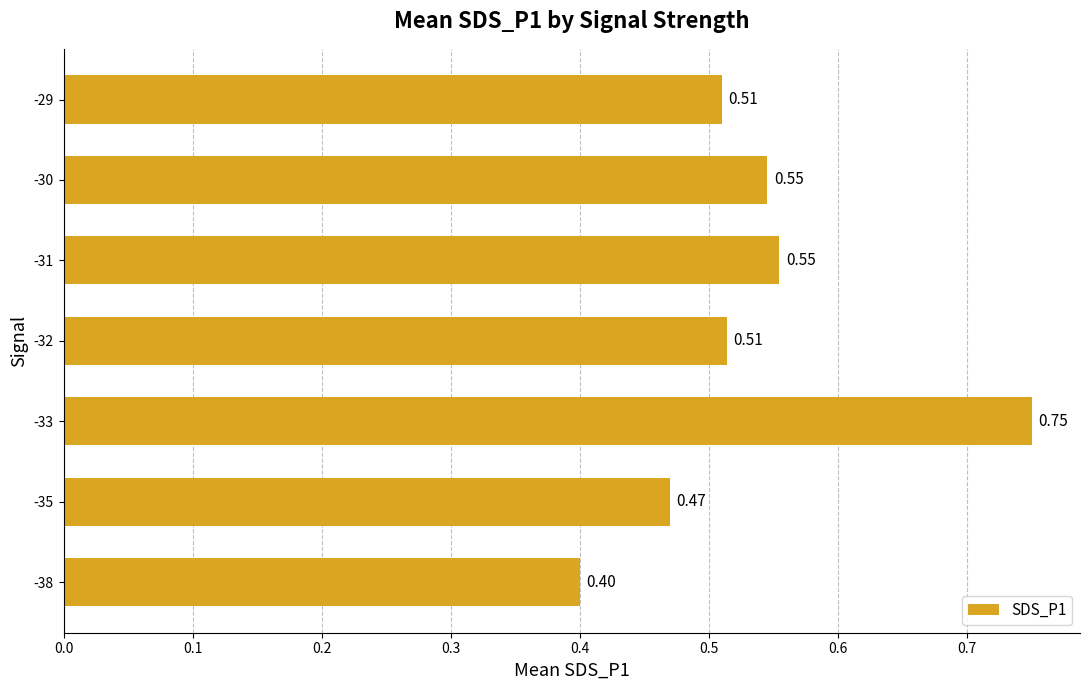

How many values are between 0 and 1?

7